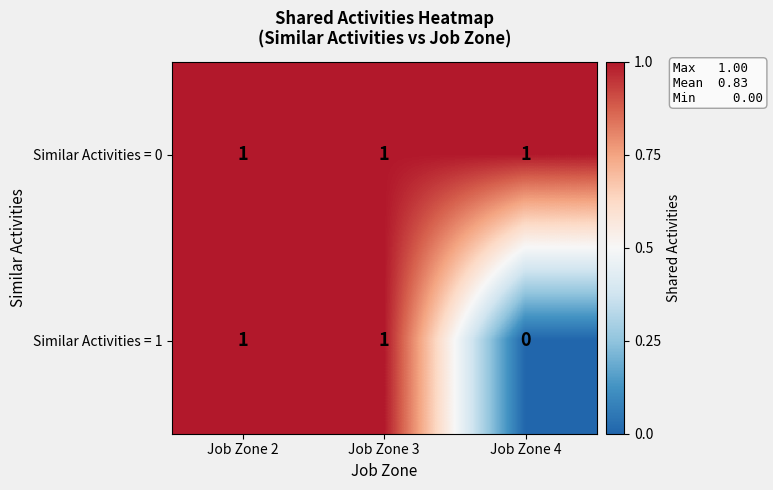

At which label is Similar Activities = 1 closest to 0?

Job Zone 4